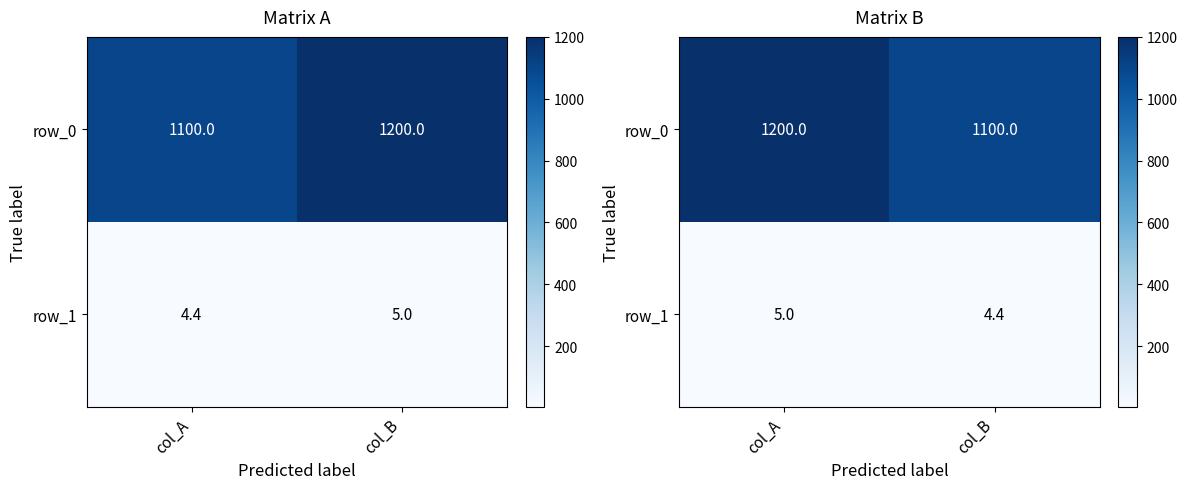

Rank the series by their average value, from highest to lowest.

row_0, row_1